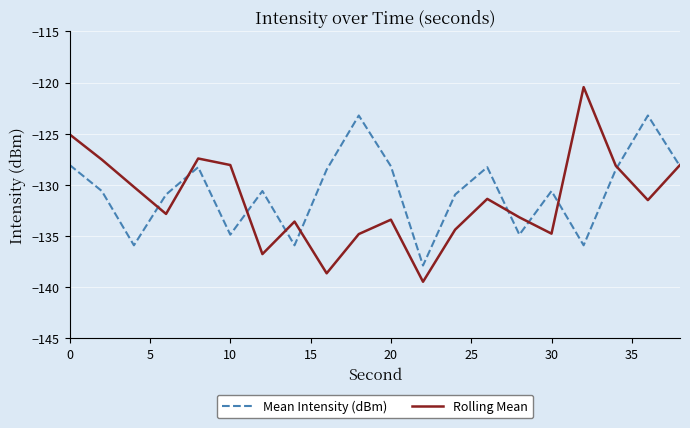

What is the lowest value of the Mean Intensity (dBm) series?

-137.9